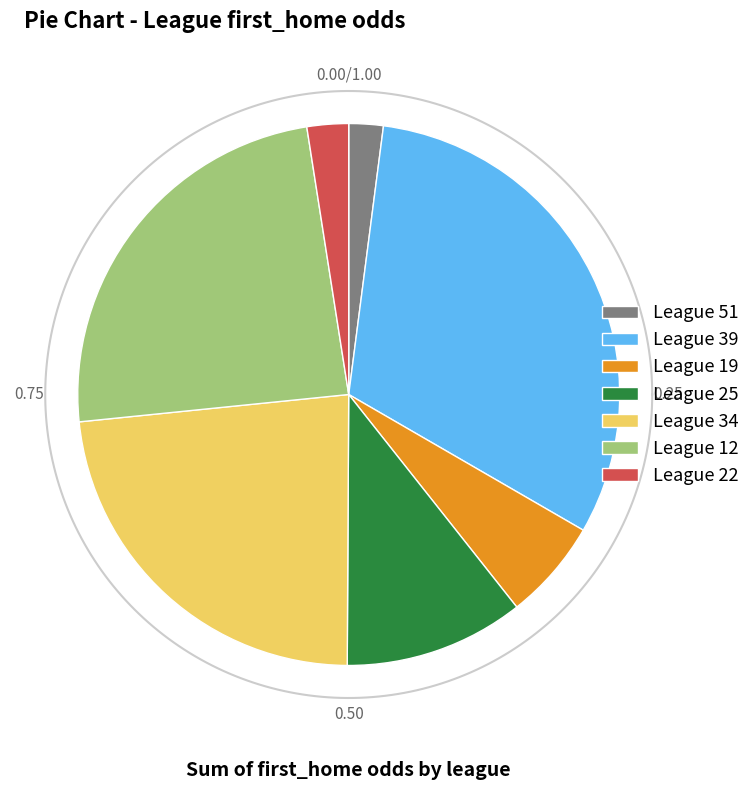

Which slice is the smallest?

League 51